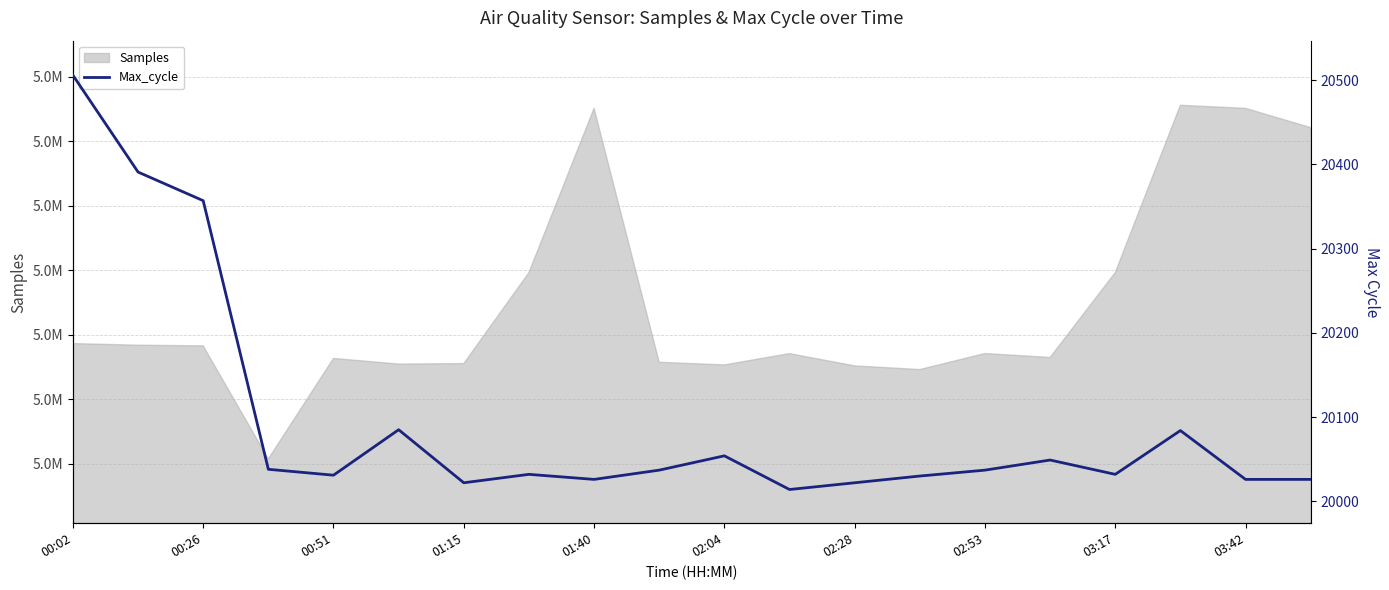

How many values are below 20037?

10